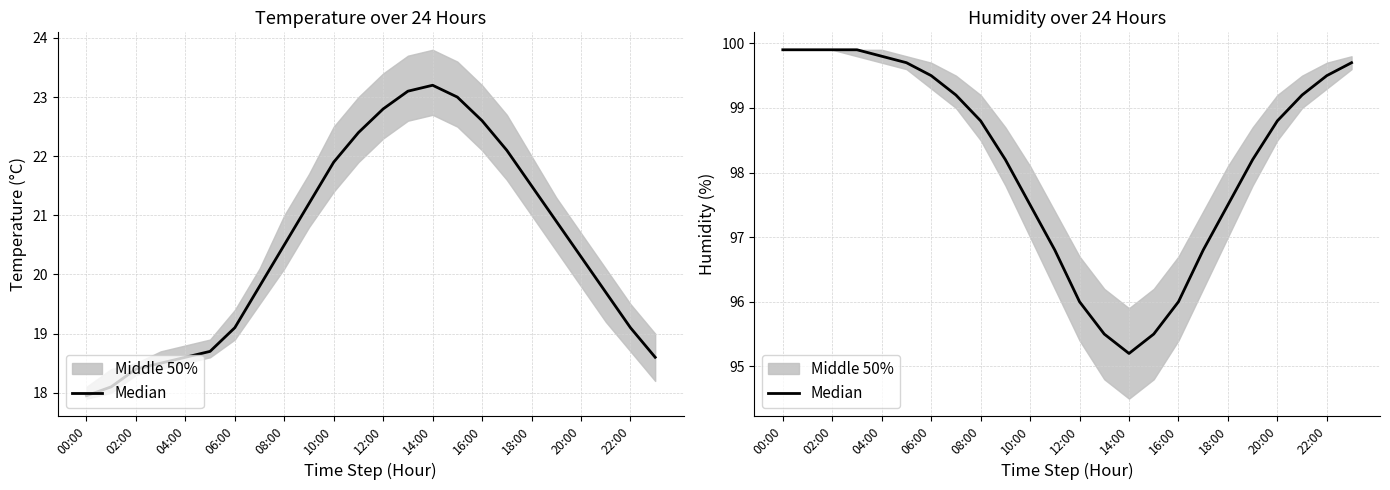

The value at 06:00 is 130.8. True or false?

False